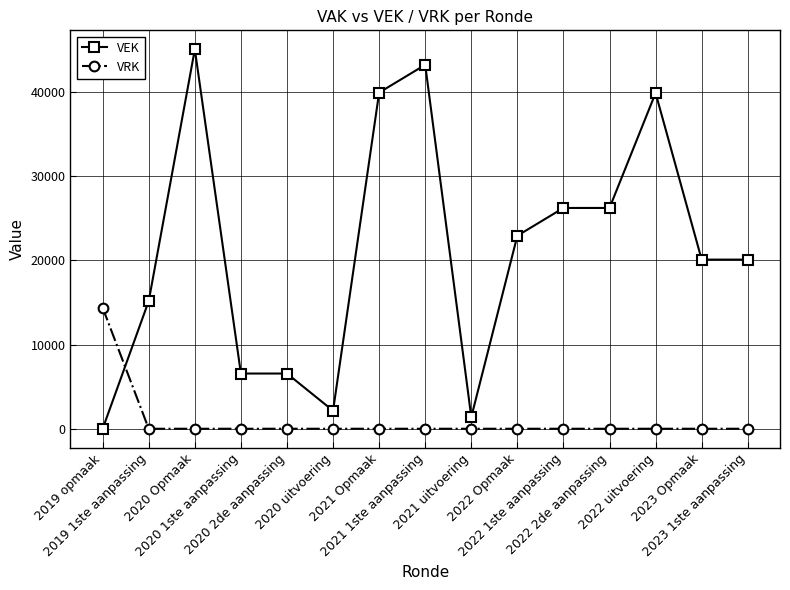

True or false: VEK has more than 1 points higher than both neighbors.

True